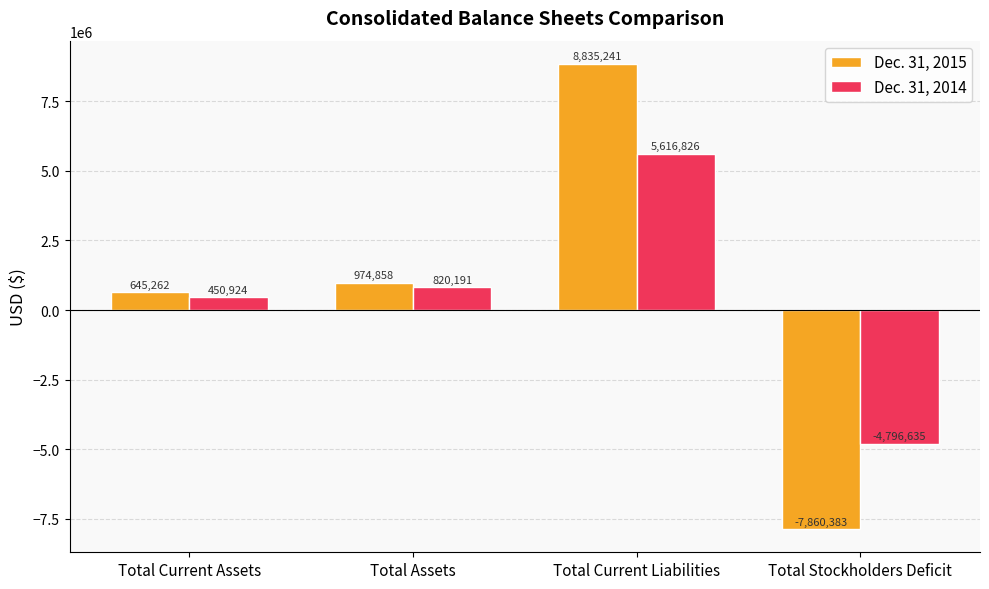

What is the approximate value of Dec. 31, 2015 at Total Current Liabilities, to the nearest 10?

8835240